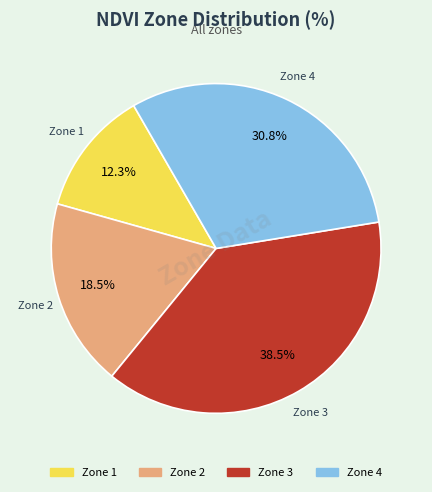

Does any single category account for the majority?

No